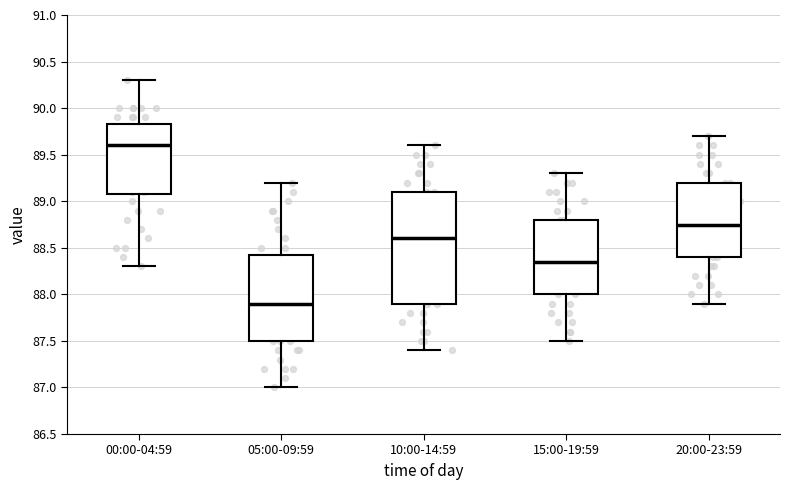

Reading left to right, read every box against the y-axis: the position of its median line, the range the box covers, and the ends of its whiskers. The values are not printed on the chart, so give them approximately, as read against the axis.

00:00-04:59: median 89.60, box 89.10 to 89.85, whiskers 88.30 to 90.30
05:00-09:59: median 87.90, box 87.50 to 88.45, whiskers 87.00 to 89.20
10:00-14:59: median 88.60, box 87.90 to 89.10, whiskers 87.40 to 89.60
15:00-19:59: median 88.35, box 88.00 to 88.80, whiskers 87.50 to 89.30
20:00-23:59: median 88.75, box 88.40 to 89.20, whiskers 87.90 to 89.70